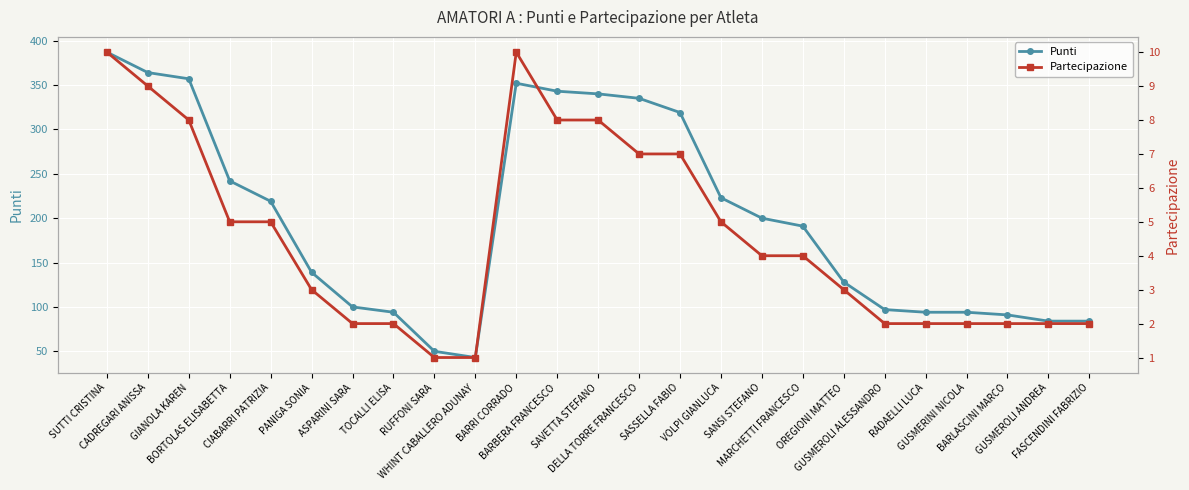

At how many categories does at least one series exceed 127?

15